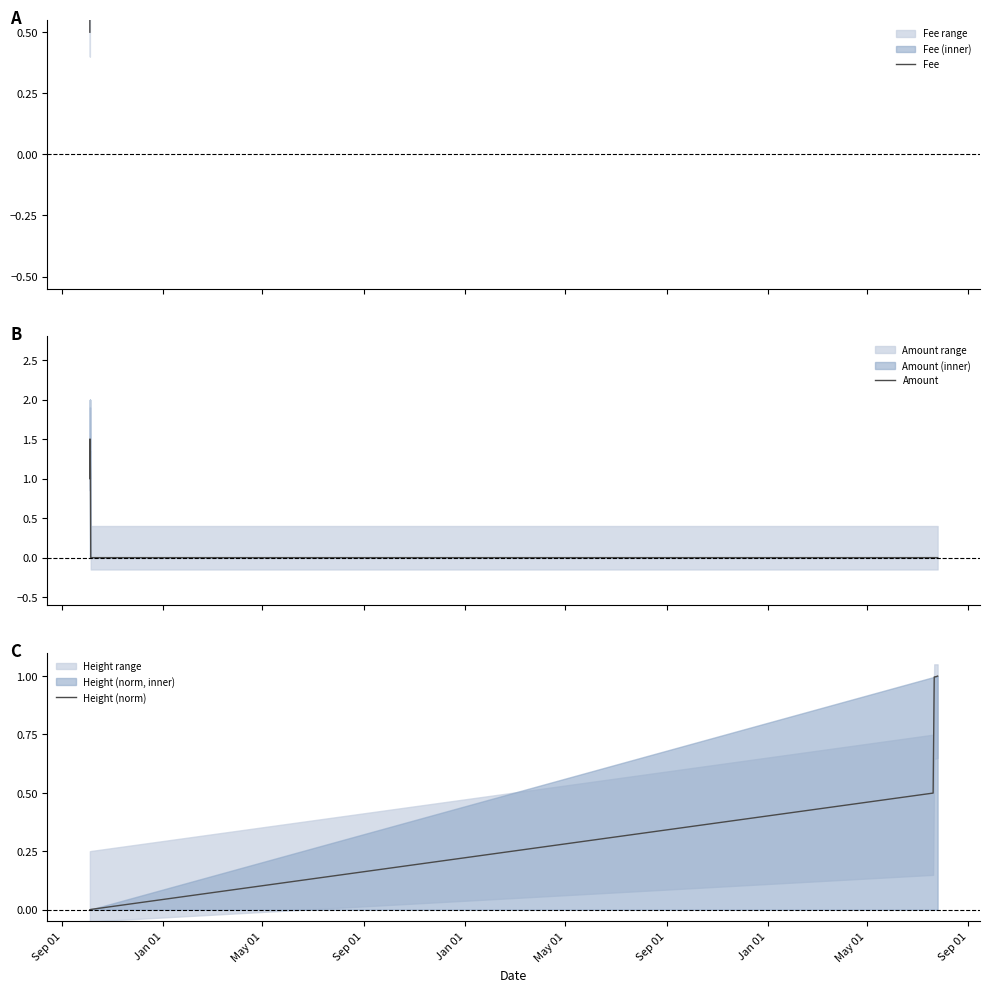

True or false: Fee and Height (norm) cross at least once.

False